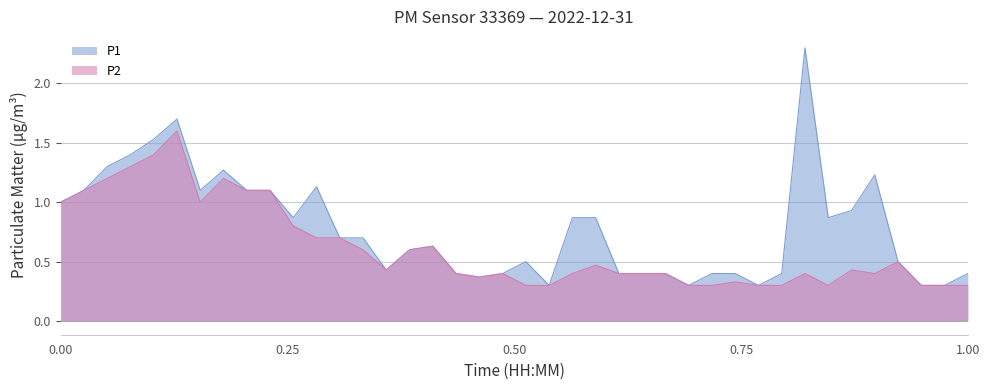

How many interior local peaks does the P2 series have?

9